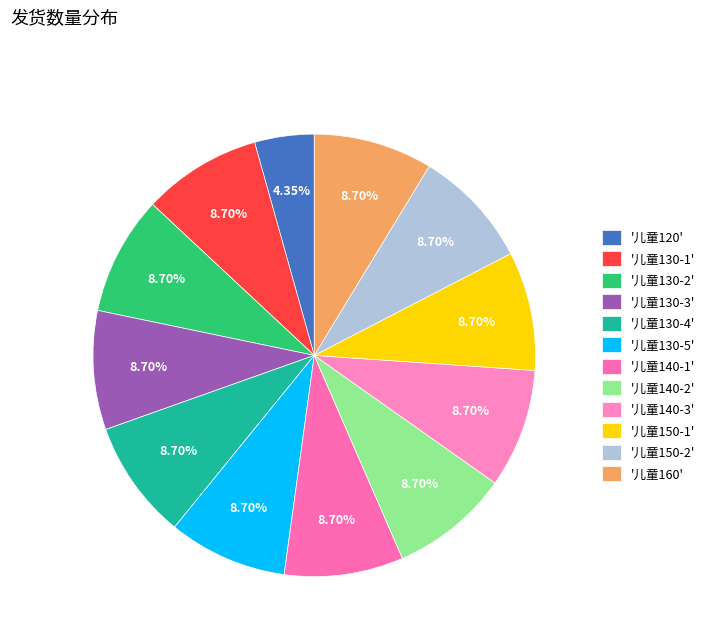

Count the number of slices in the pie.

12